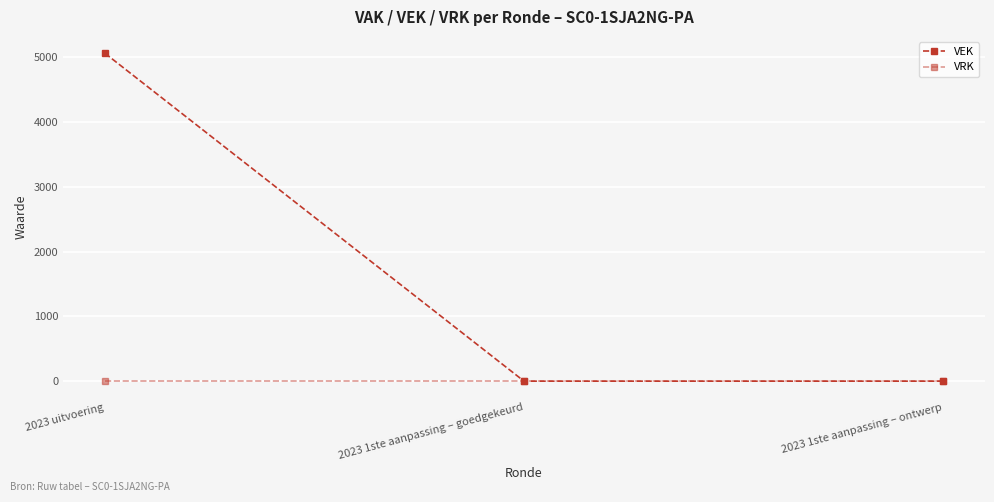

At which category is the sum across all series the highest?

2023 uitvoering